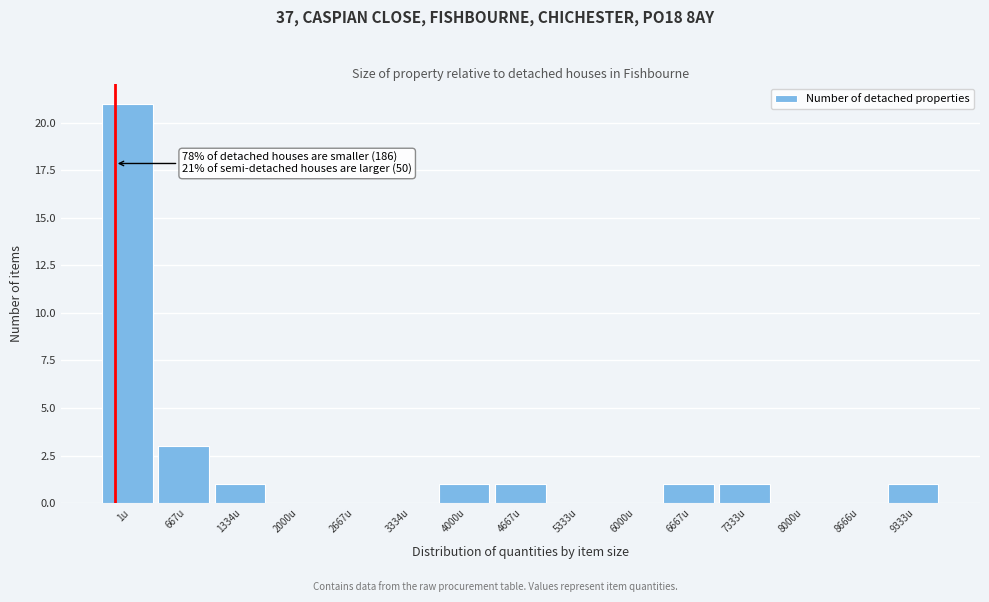

Reading right to left, transcribe all the data shown in this chart.

9333u=1	8666u=0	8000u=0	7333u=1	6667u=1	6000u=0	5333u=0	4667u=1	4000u=1	3334u=0	2667u=0	2000u=0	1334u=1	667u=3	1u=21